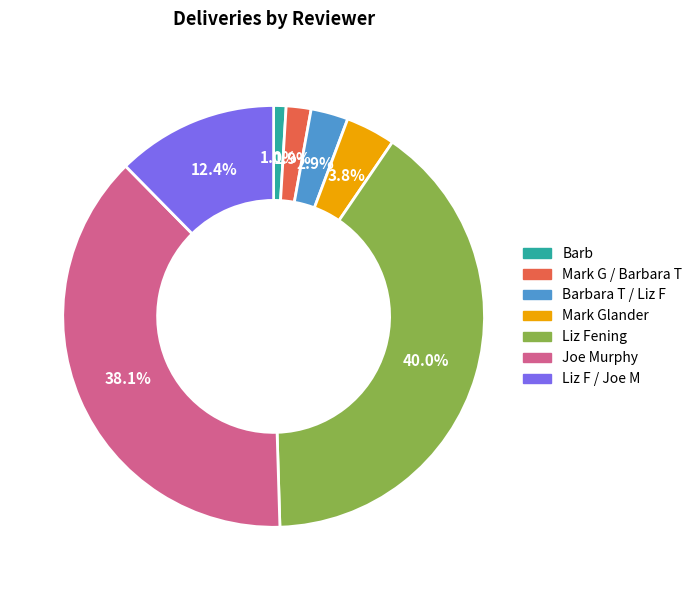

Is there any slice that represents more than half of the pie?

No